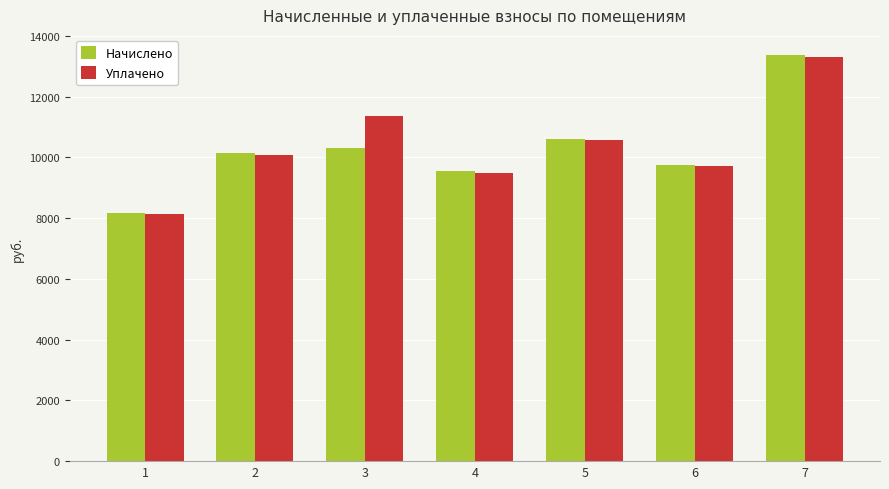

Which series has the largest total across all categories?

Уплачено